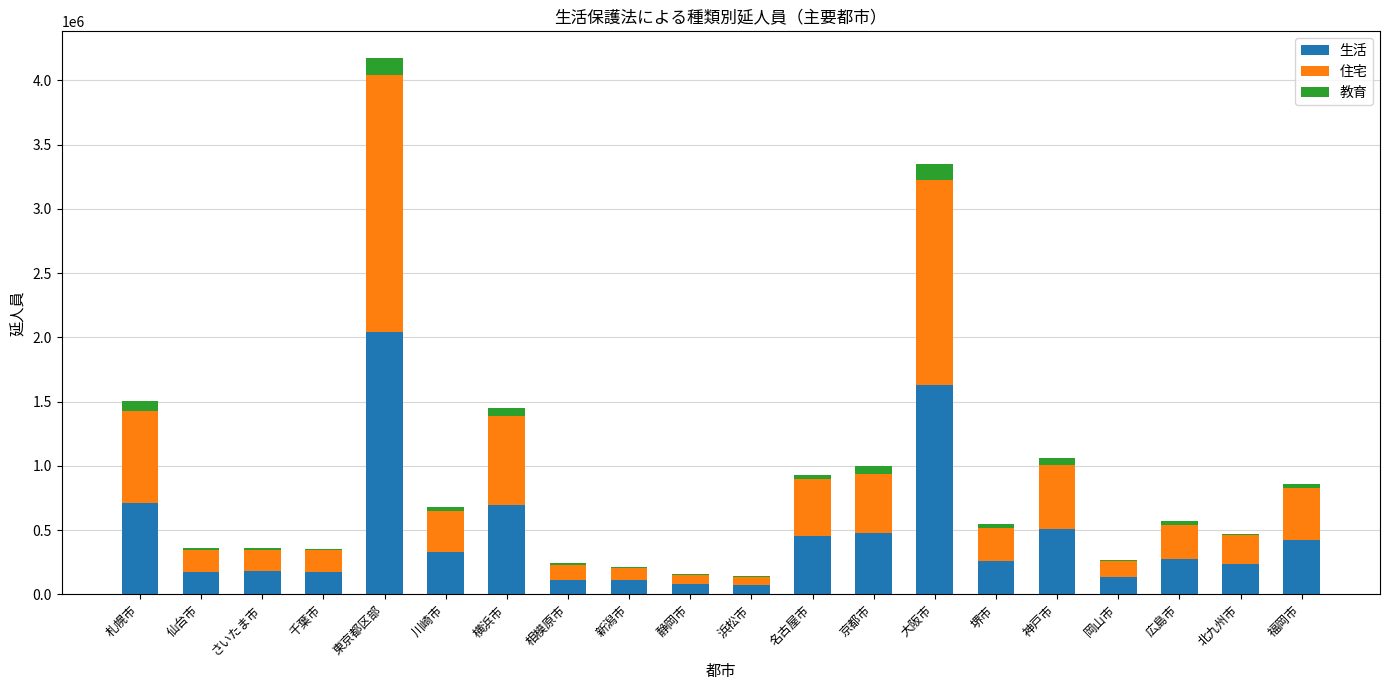

What are all the series names shown in the legend?

生活, 住宅, 教育